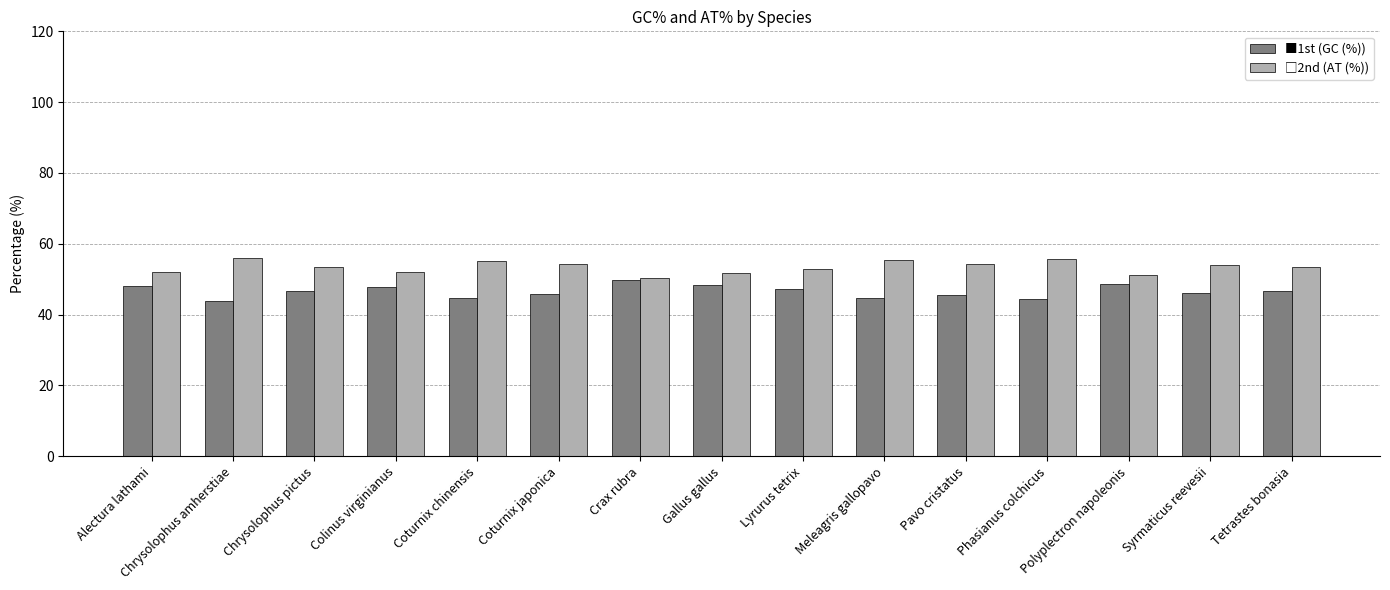

What is the total value across all series at Colinus virginianus?

100.0